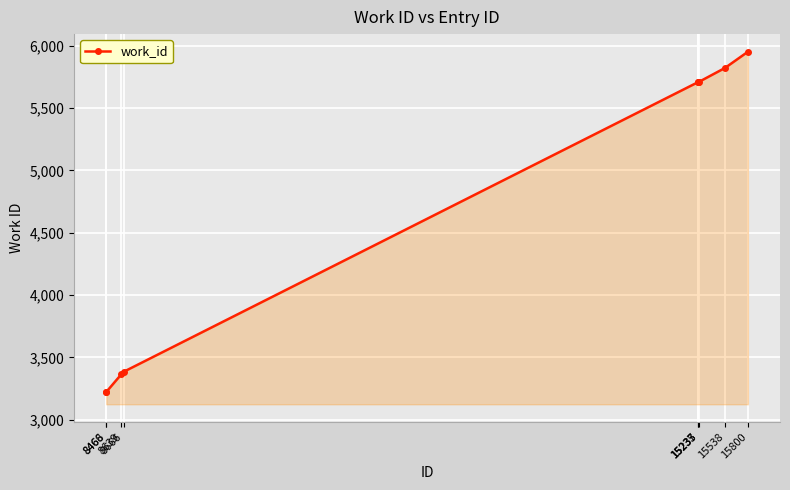

What is the minimum value shown in the chart?

3224